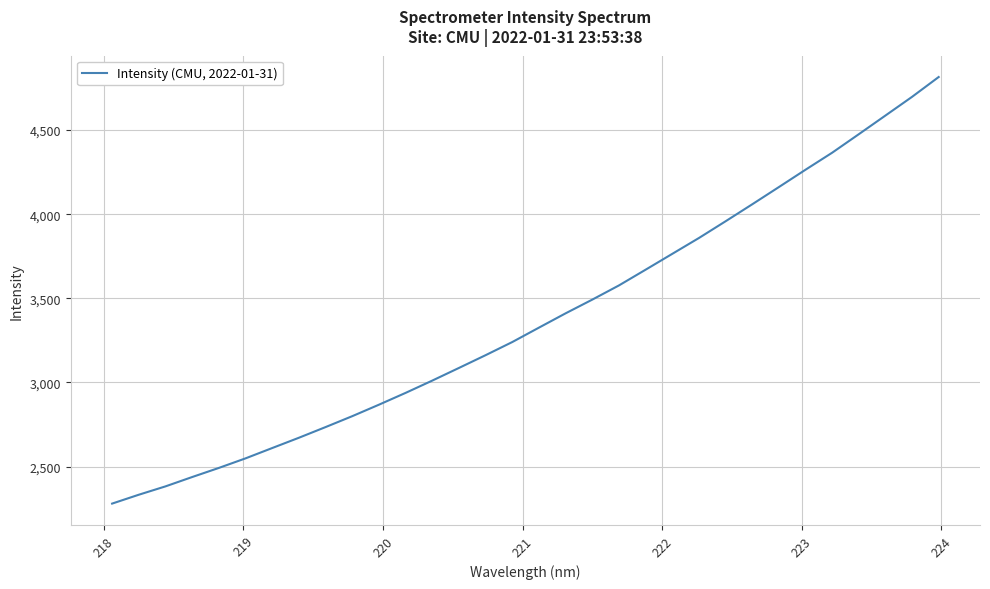

What is the smallest value displayed?

2280.5